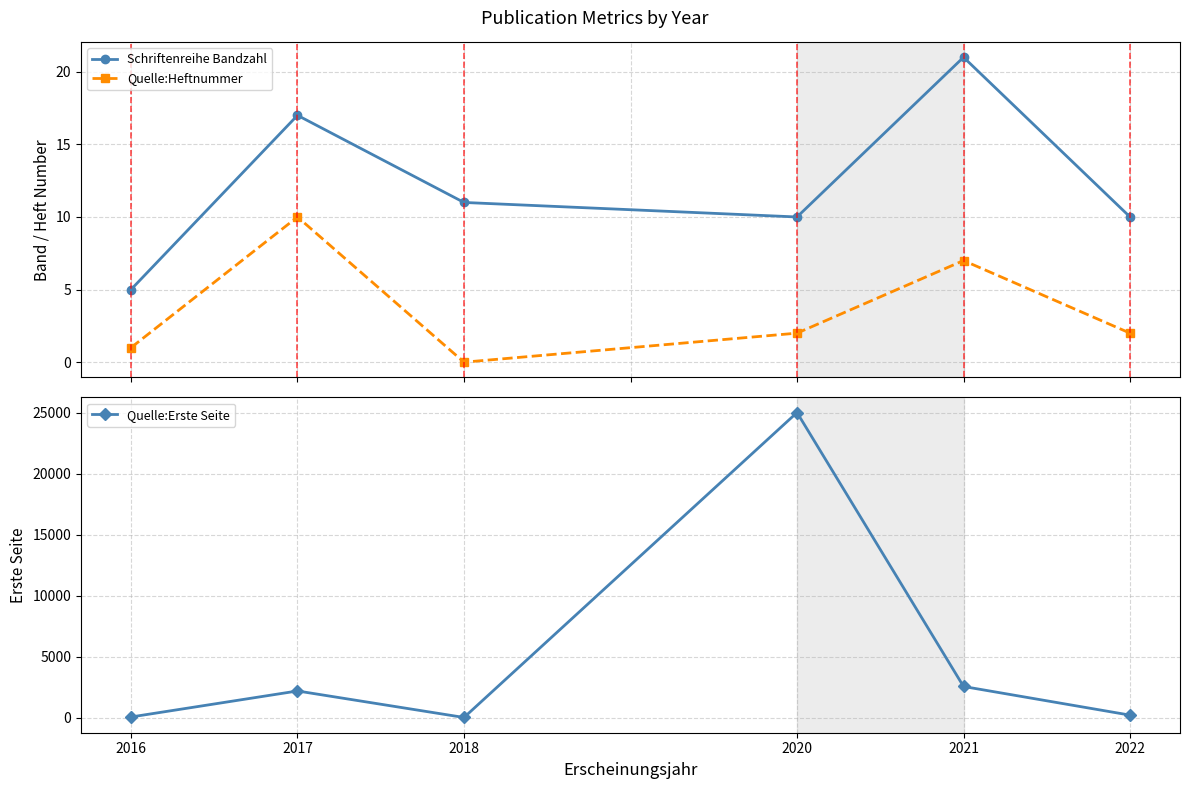

True or false: Quelle:Heftnummer and Quelle:Erste Seite intersect in this chart.

False